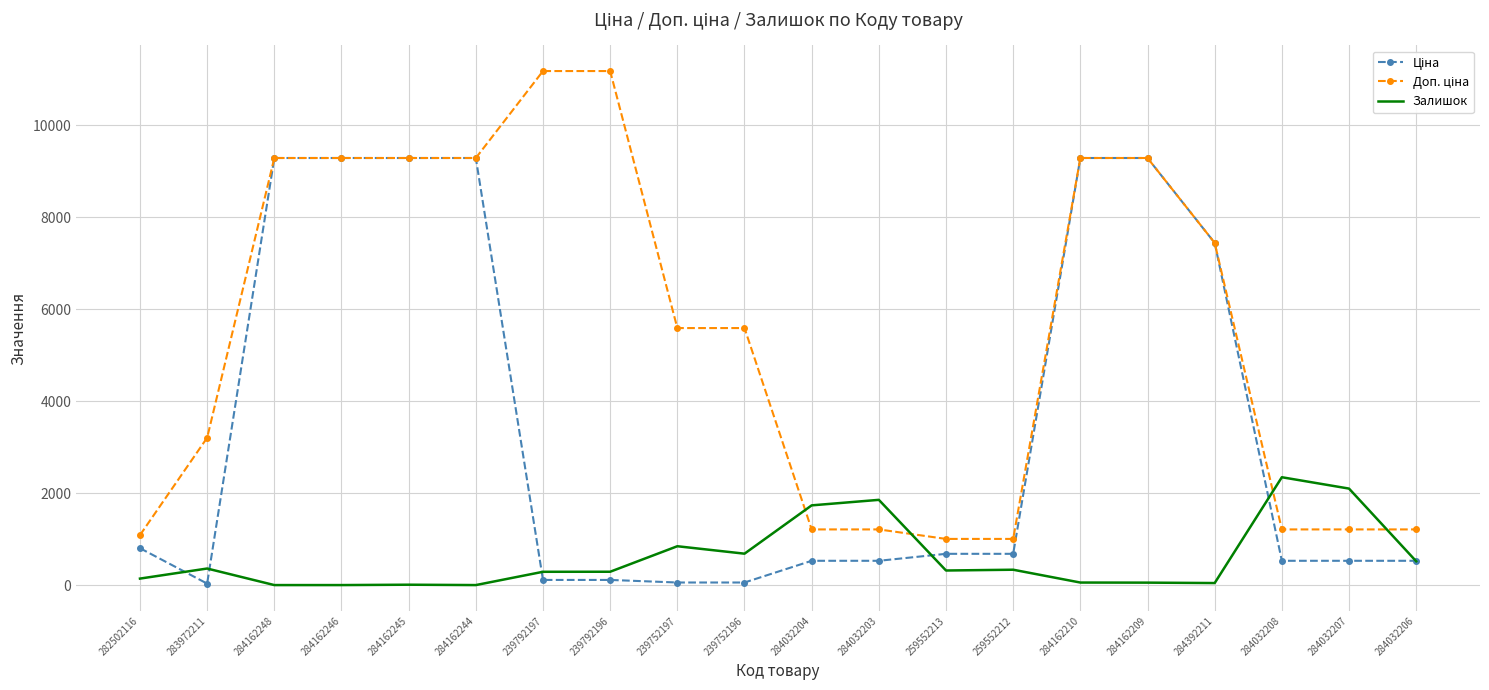

True or false: Залишок has a value of 44.0 at 284392211.

True